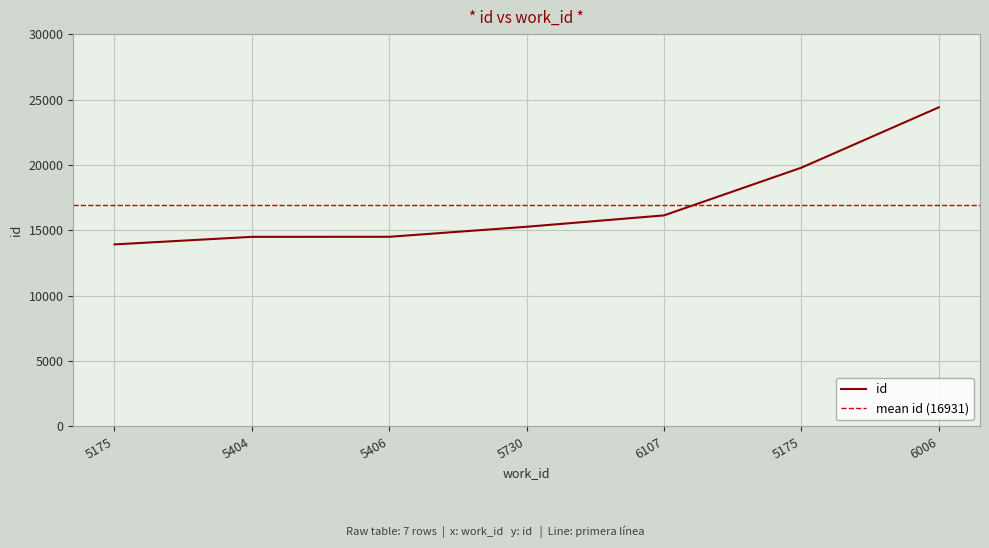

List the labels in order of value, smallest first.

5175, 5404, 5406, 5730, 6107, 5175, 6006